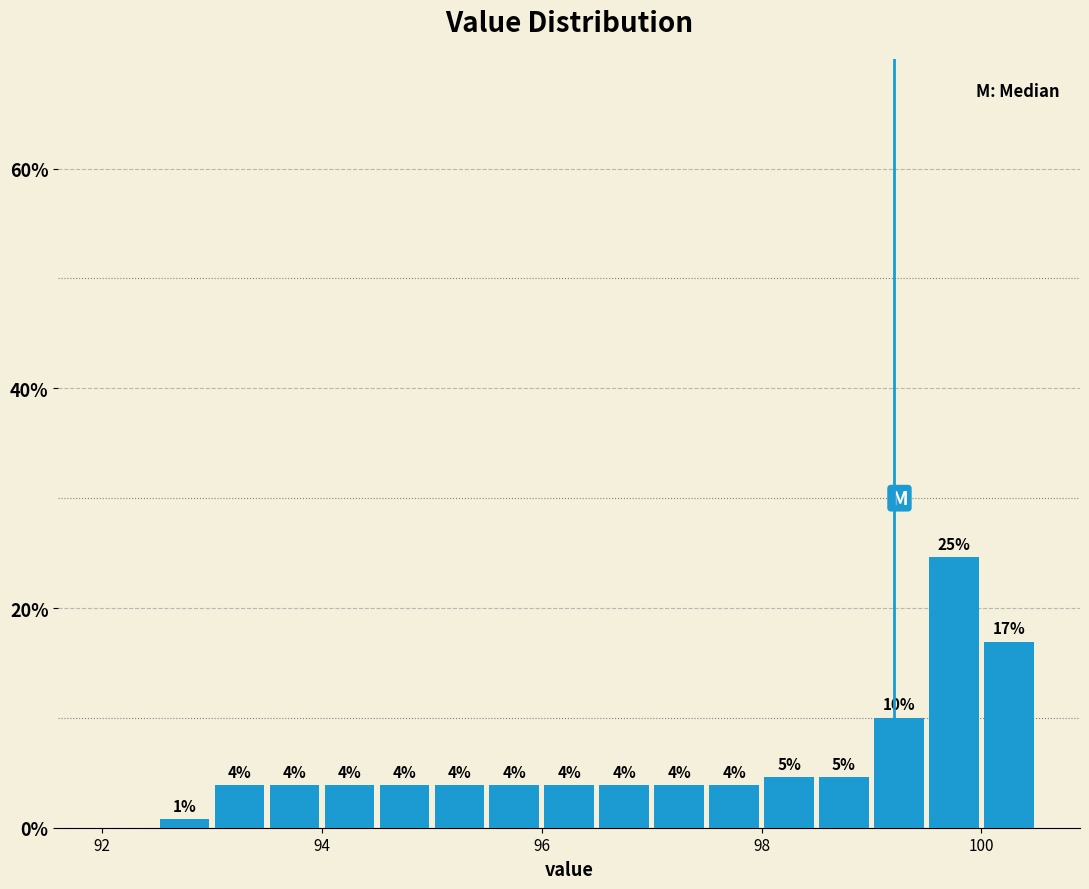

Around what value on the x-axis is the tallest bar? Give the approximate position of its centre, as read against the axis.

99.8